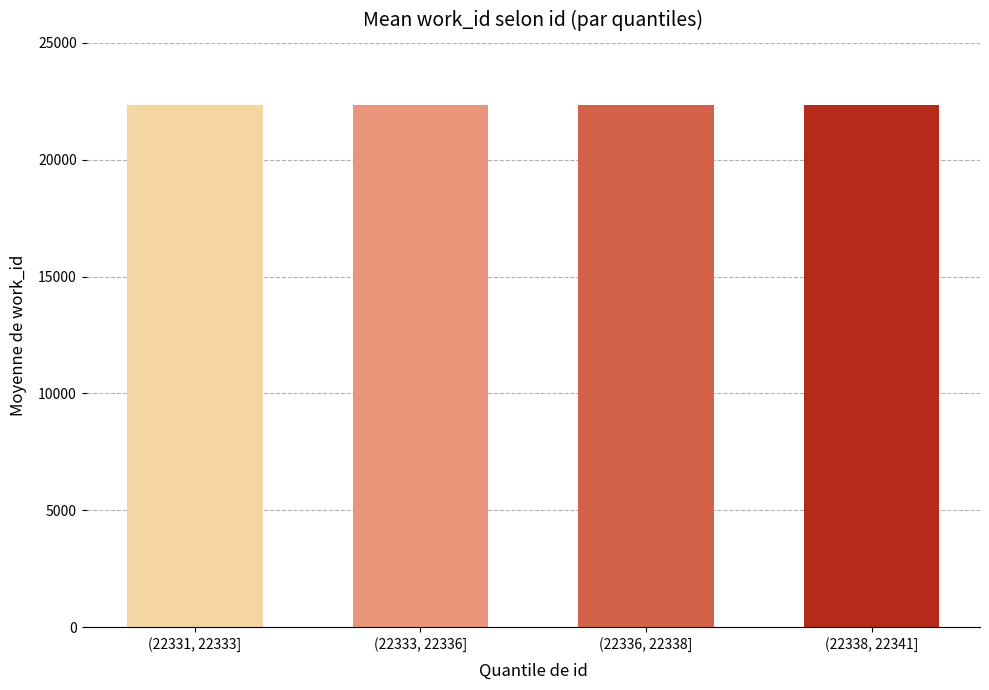

What position from the right is (22338, 22341]?

1